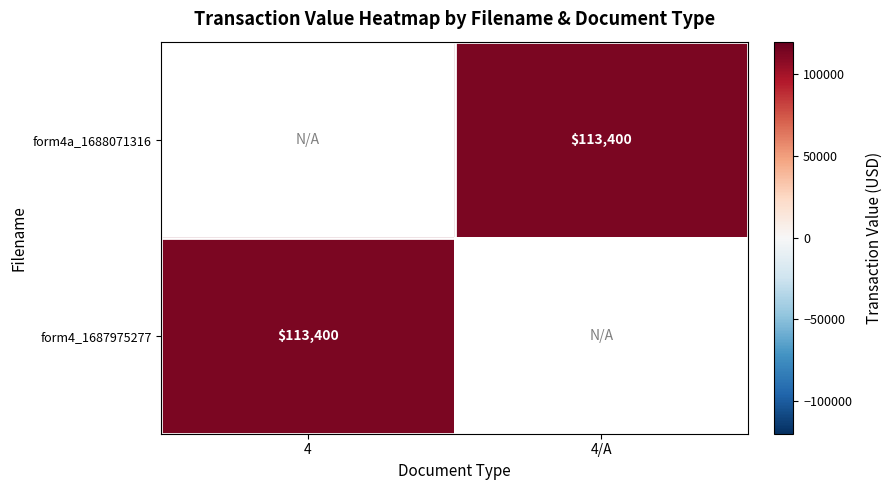

Count the number of categories in the chart.

2